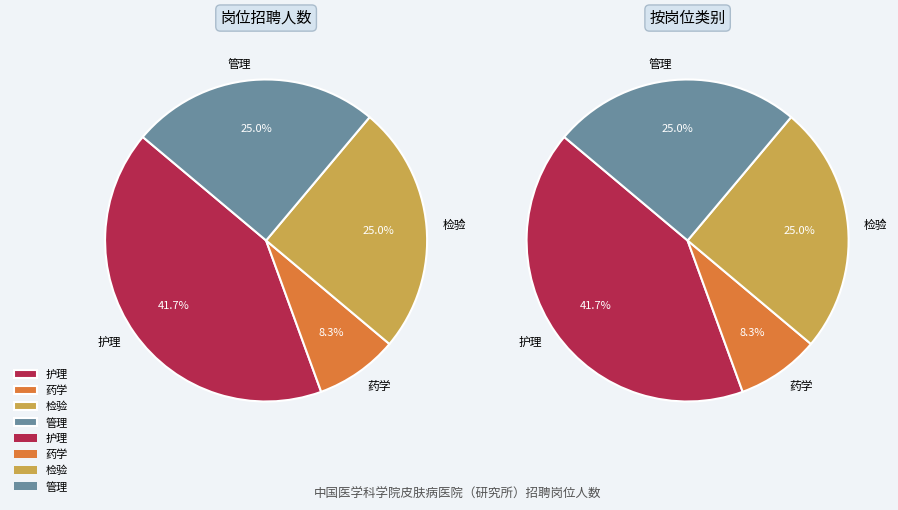

Rank the categories by value from lowest to highest.

药学, 检验, 管理, 护理